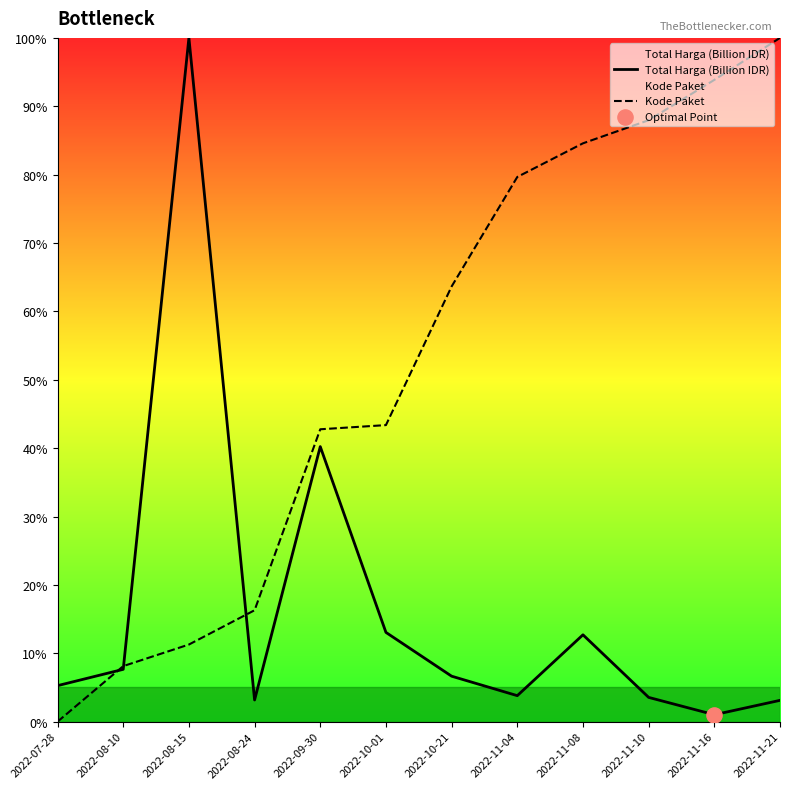

Which series reaches the maximum Y coordinate?

Total Harga (Billion IDR)